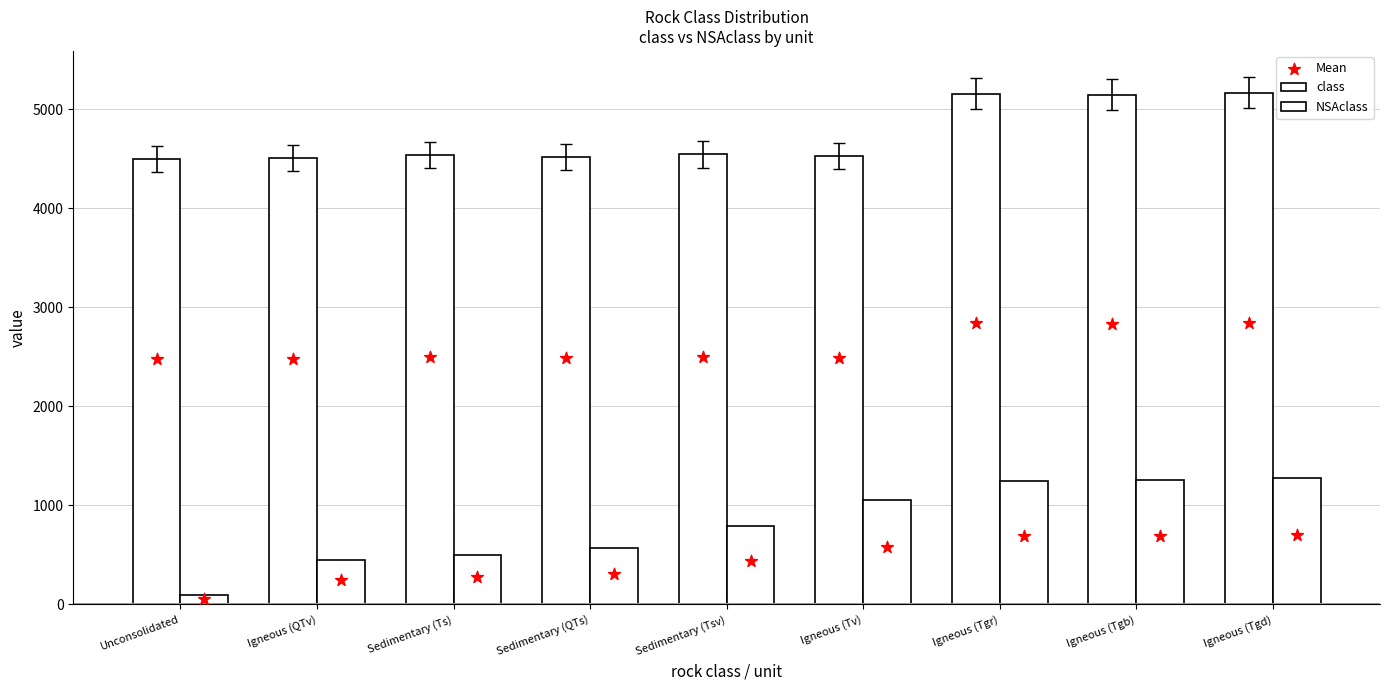

What are all the series names shown in the legend?

class, NSAclass, Mean